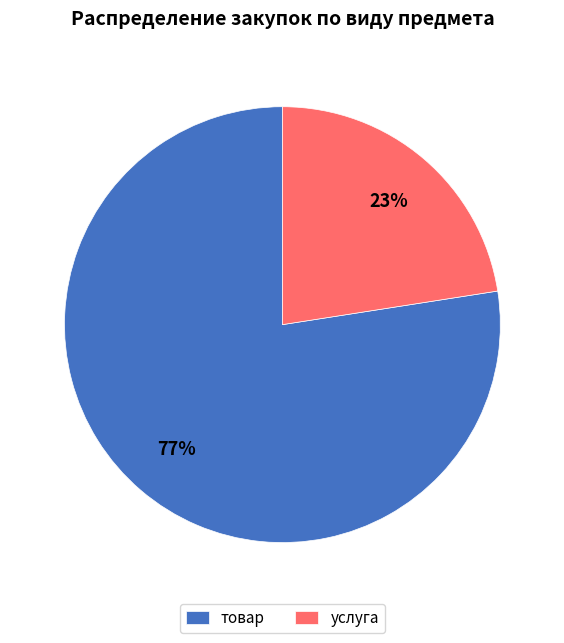

How many slices are in this pie chart?

2